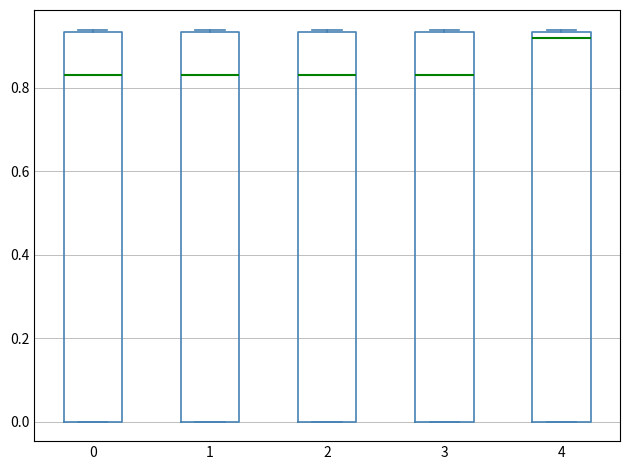

Where is the lower edge of the box at x = 2 on the y-axis? The values are not printed on the chart, so give them approximately, as read against the axis.

0.00